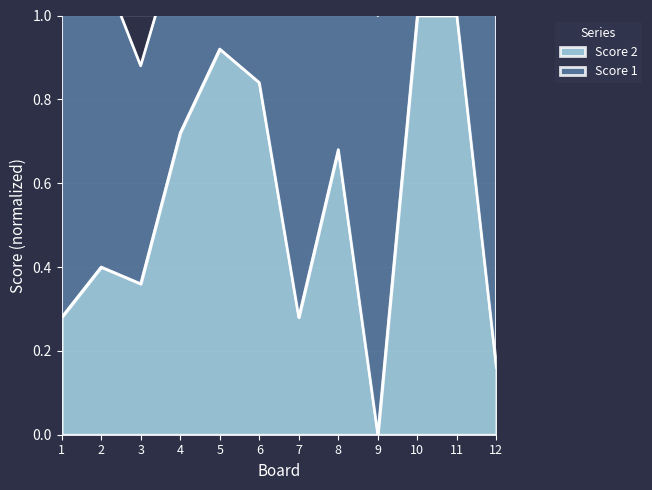

How many values are above zero?

11